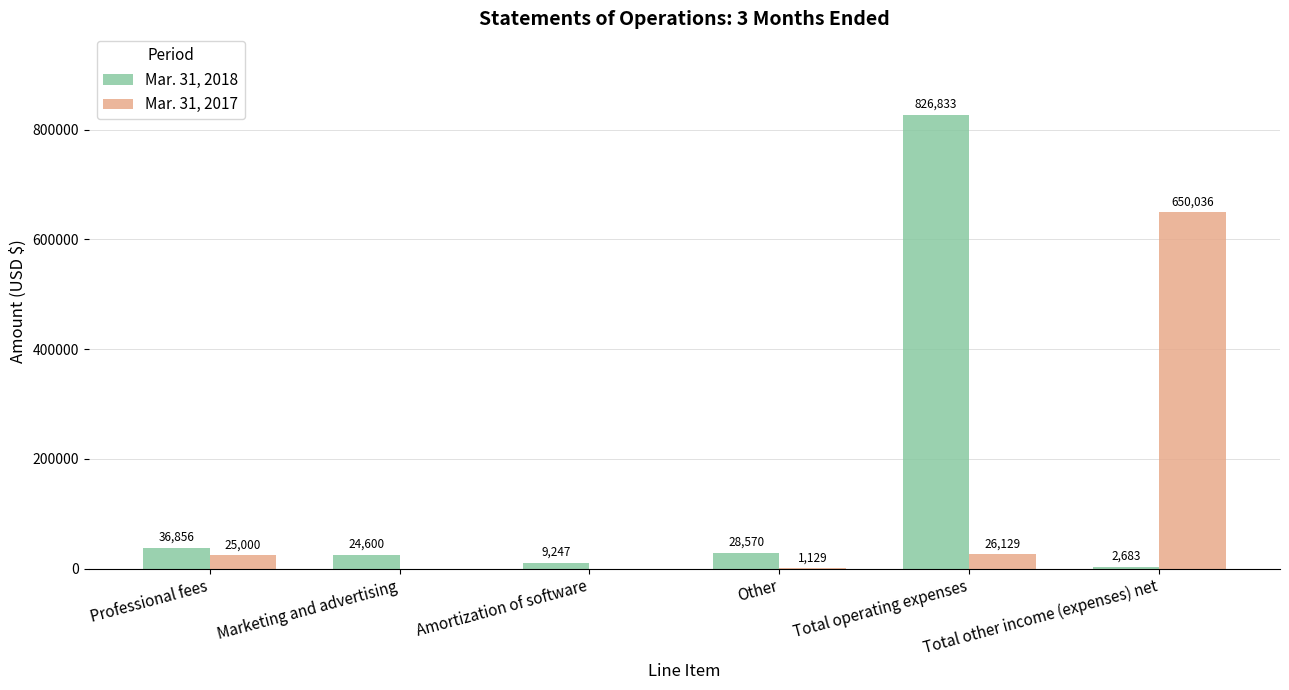

The Mar. 31, 2017 series shows -320135 at Marketing and advertising. True or false?

False